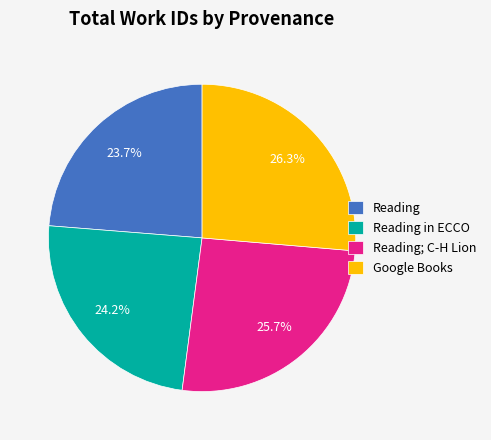

How many slices are in this pie chart?

4